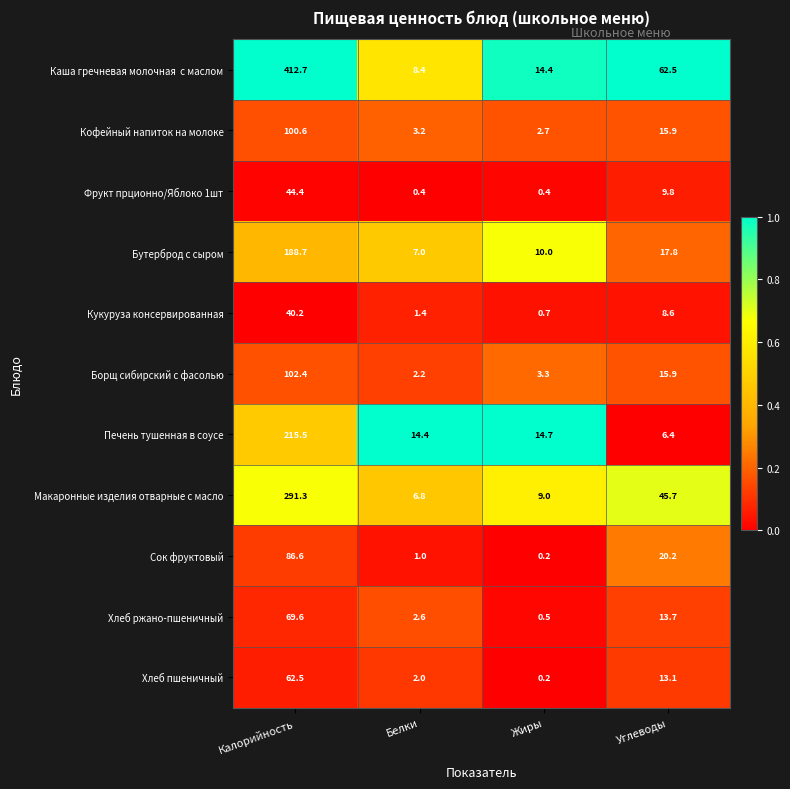

Rank the categories by Кукуруза консервированная value from highest to lowest.

Калорийность, Углеводы, Белки, Жиры